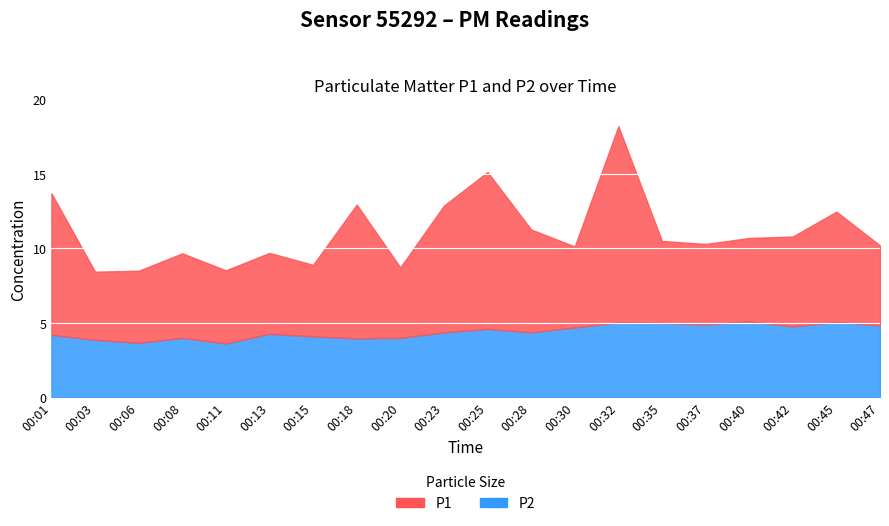

The value of P1 at 00:25 is 16.0. True or false?

False